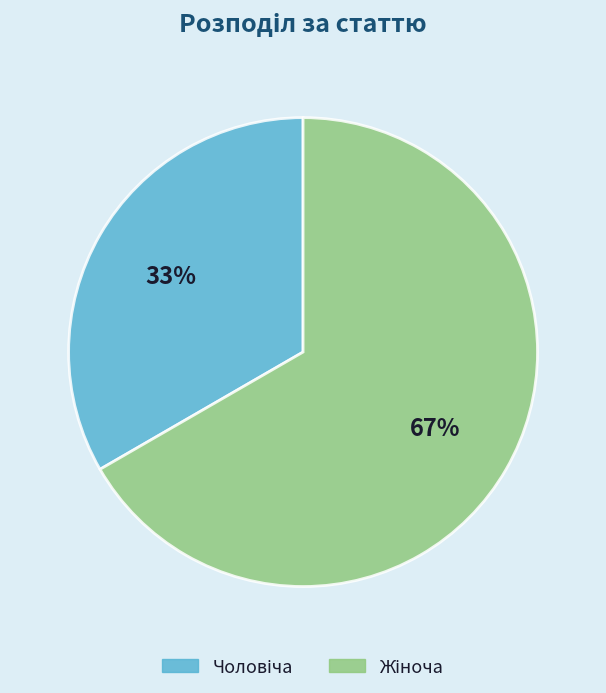

Does any single category account for the majority?

Yes